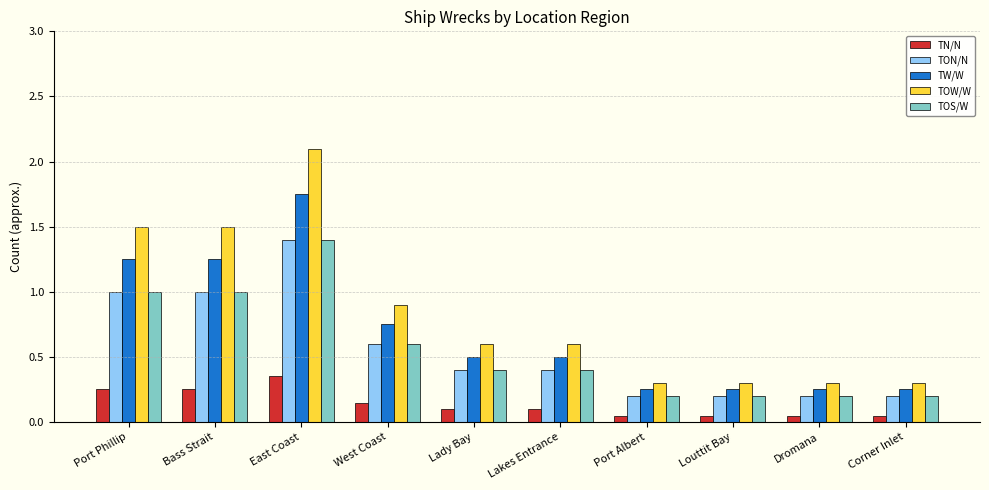

Between Lady Bay and Dromana, which series saw the biggest shift?

TOW/W